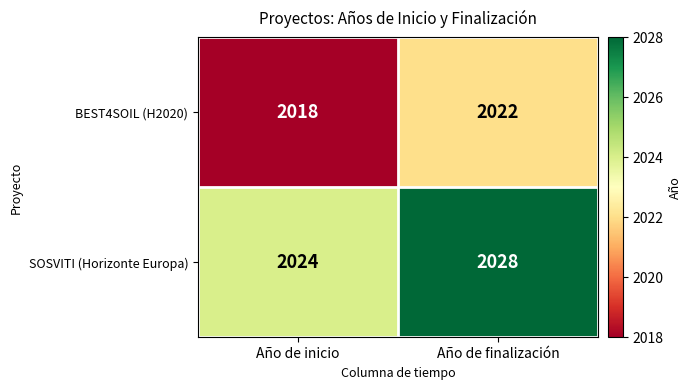

Rank the series at Año de inicio from lowest to highest value.

BEST4SOIL (H2020), SOSVITI (Horizonte Europa)